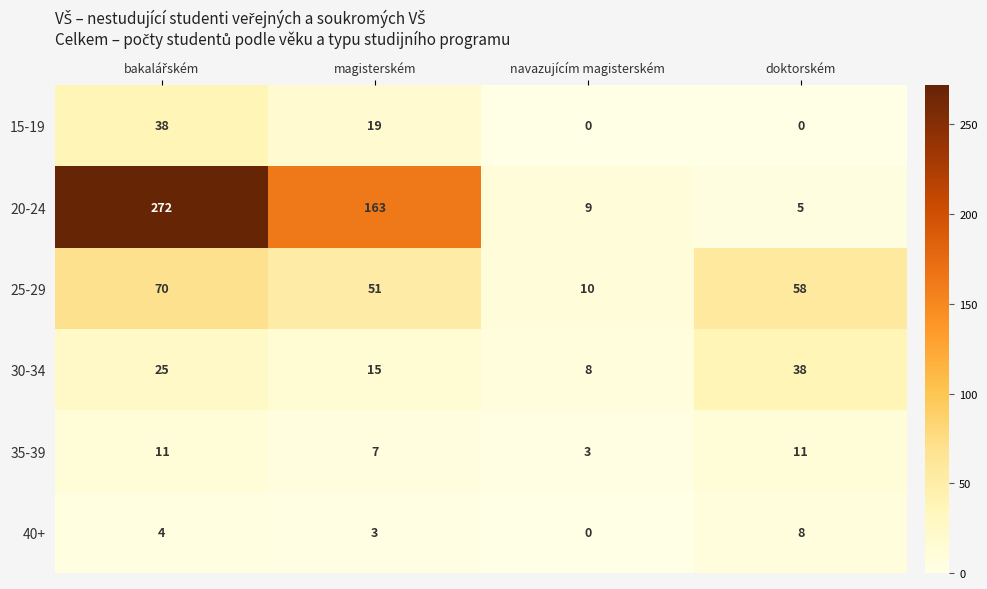

What value does the 25-29 series have at magisterském, to the nearest 5?

50